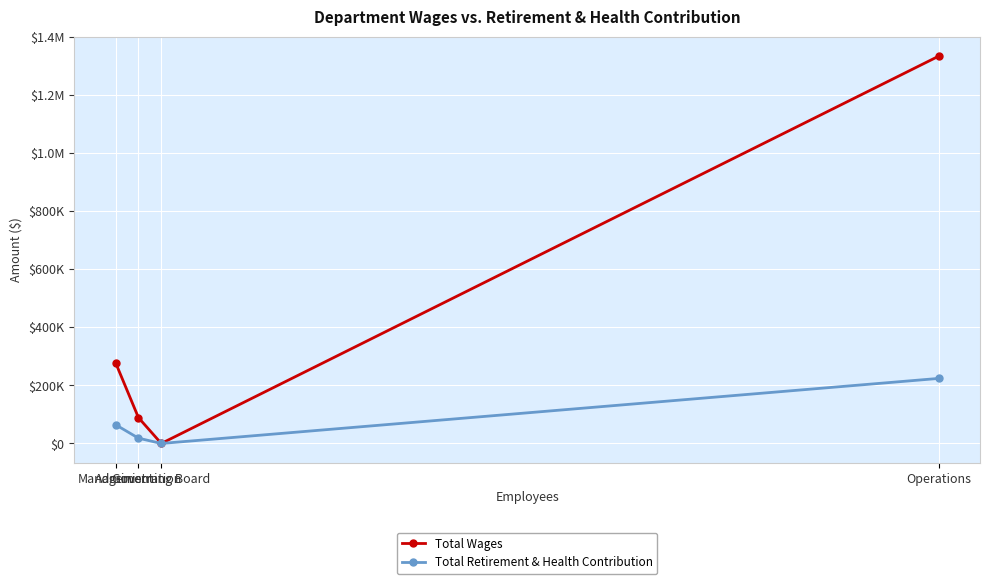

Is it true that Total Retirement & Health Contribution equals 296503 at Operations?

False